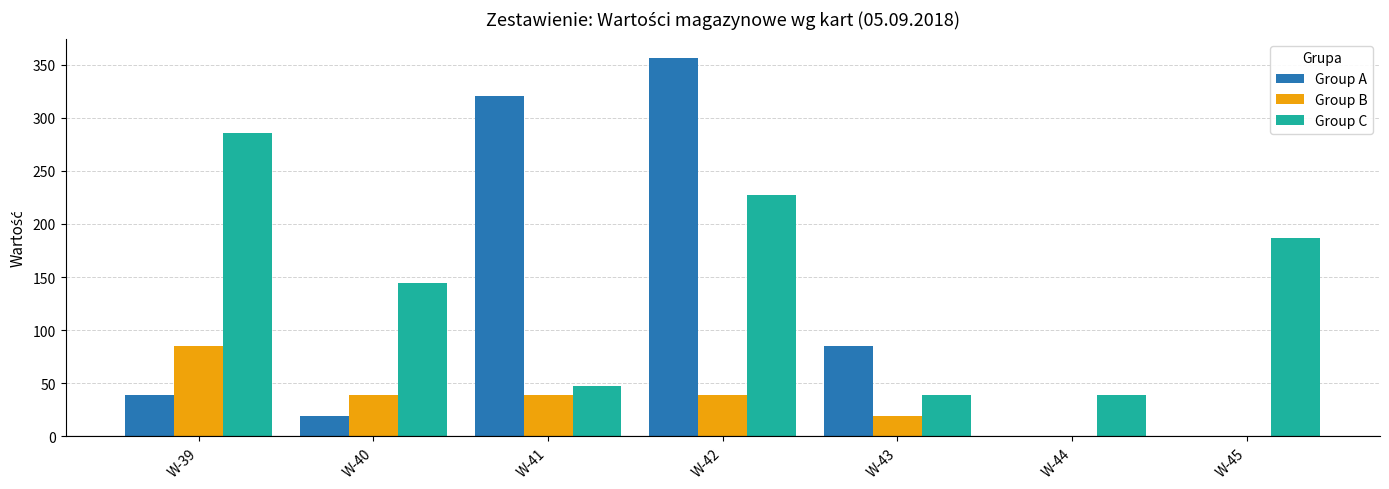

Reading left to right, list all the values displayed in this chart.

Group A: 39.4	19.2	320.0	356.5	84.9	0.0	0.0
Group B: 84.9	39.4	39.4	39.4	19.1	0.0	0.0
Group C: 285.4	144.4	48.0	227.6	39.4	39.4	186.7